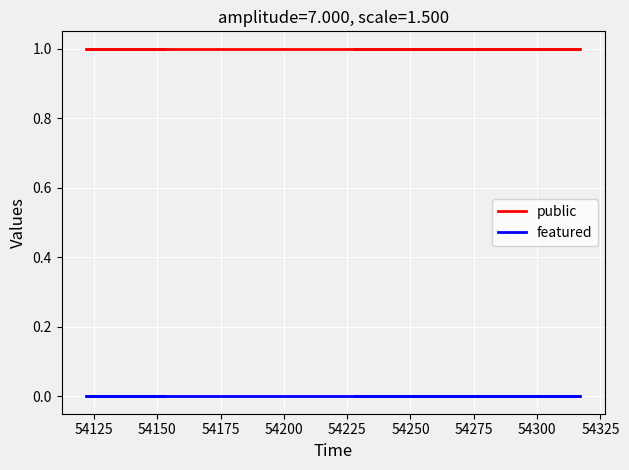

What are all the series names shown in the legend?

public, featured